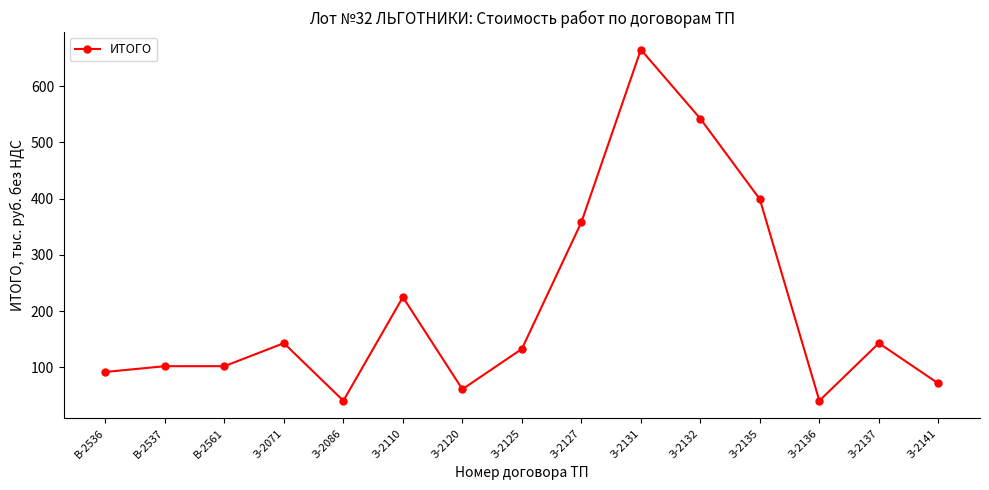

What is the average value?

208.0